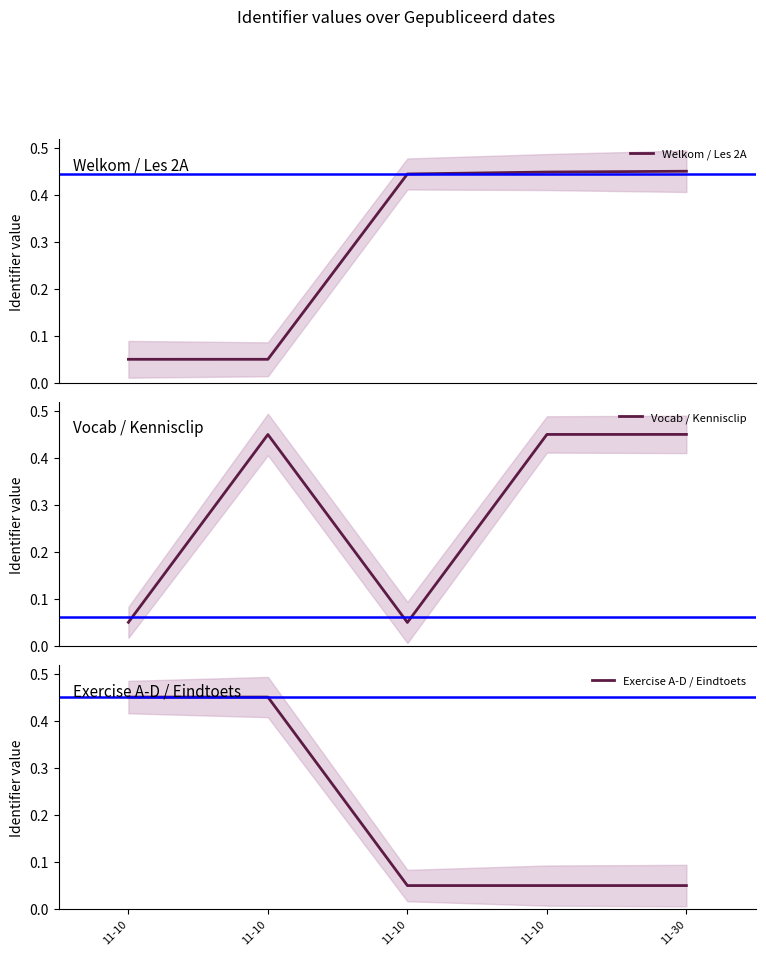

After their last crossing, which series has the higher values: Vocab / Kennisclip or Welkom / Les 2A?

Welkom / Les 2A